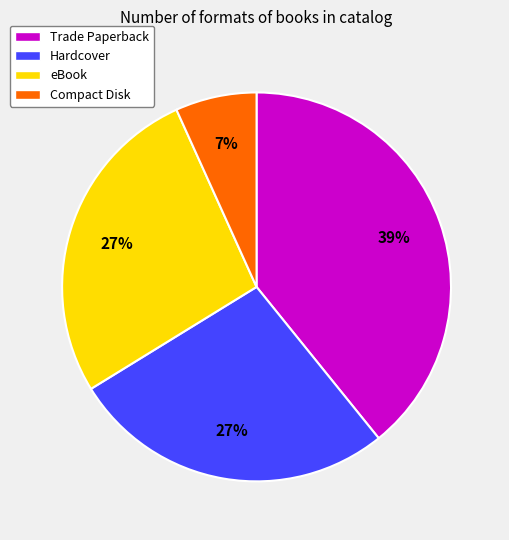

The eBook slice represents 27% of the pie. True or false?

True